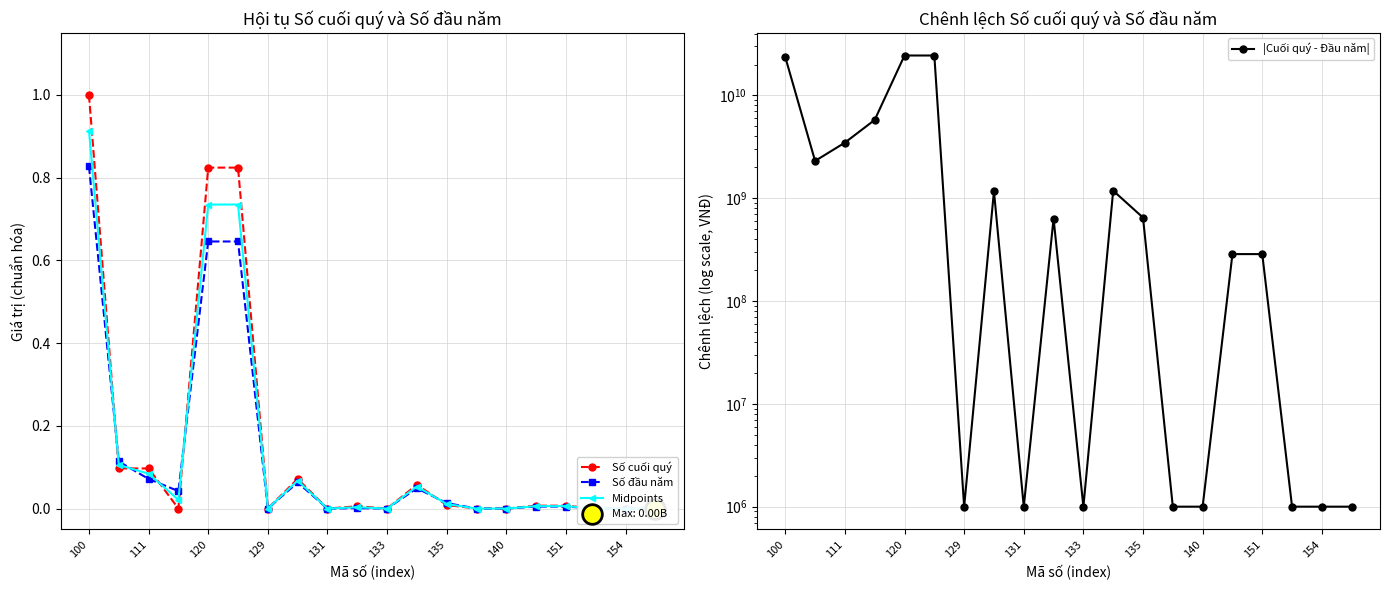

At how many categories does at least one series exceed 4576367205?

4